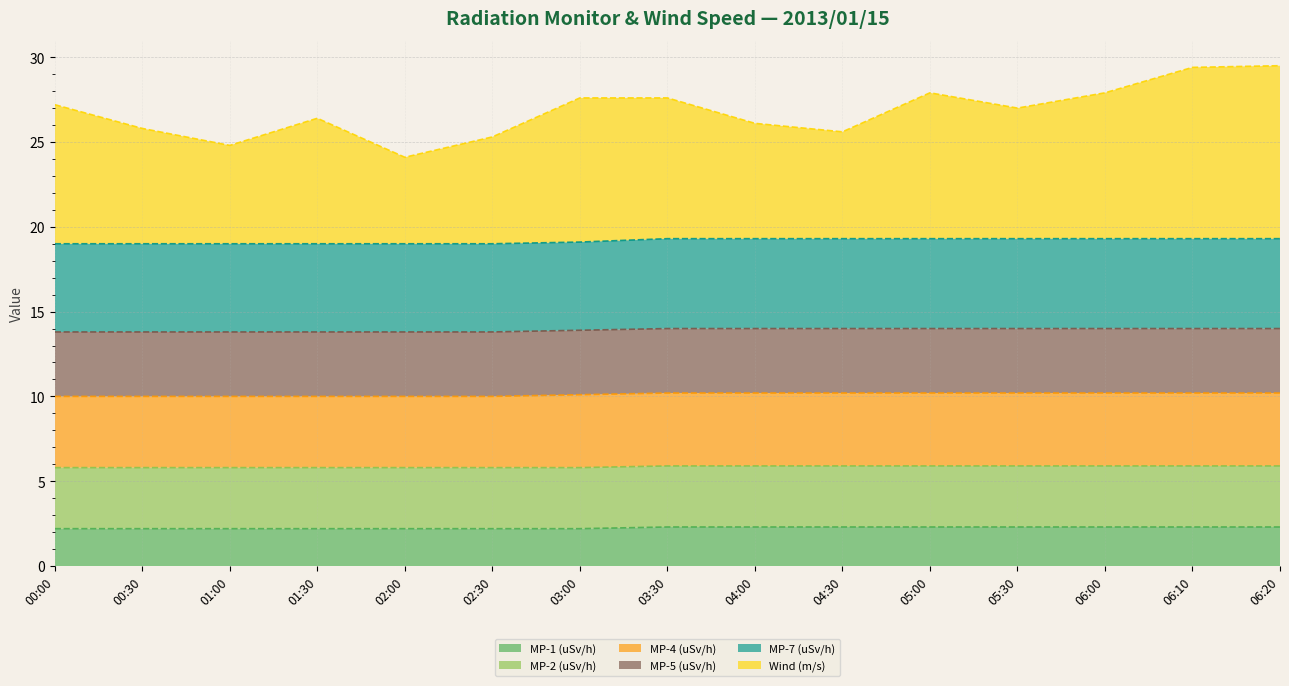

True or false: MP-7 (uSv/h) and Wind (m/s) cross at least once.

False